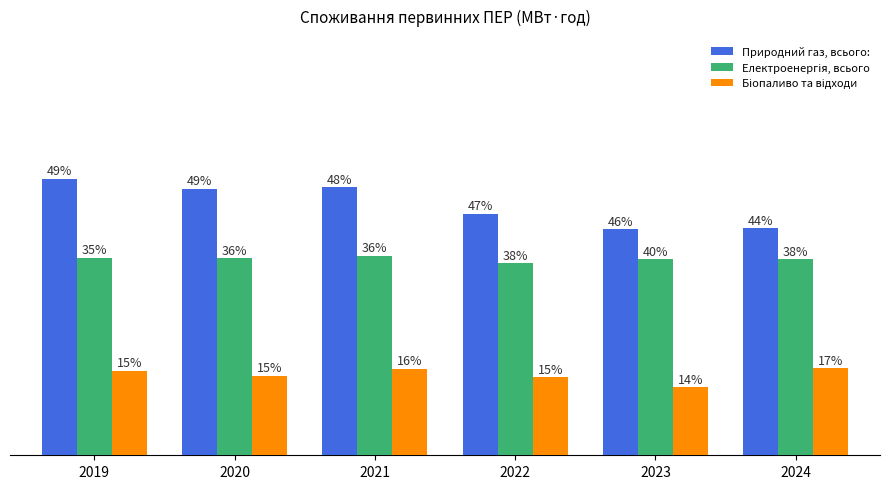

Rank the series at 2023 from lowest to highest value.

Біопаливо та відходи, Електроенергія, всього, Природний газ, всього: